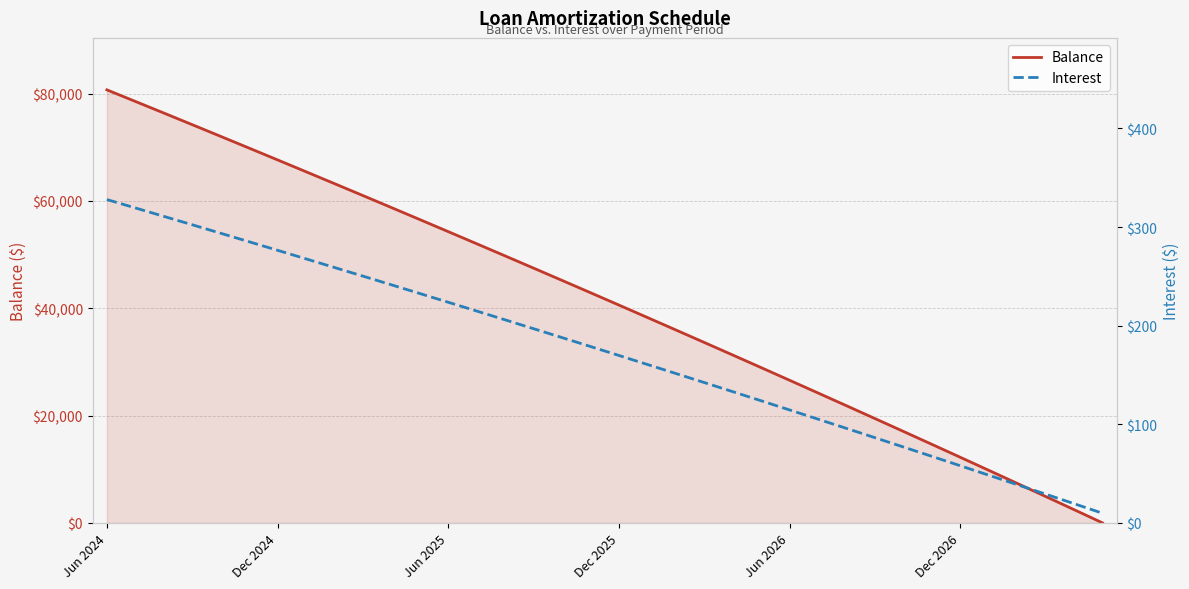

What are all the series names shown in the legend?

Balance, Interest